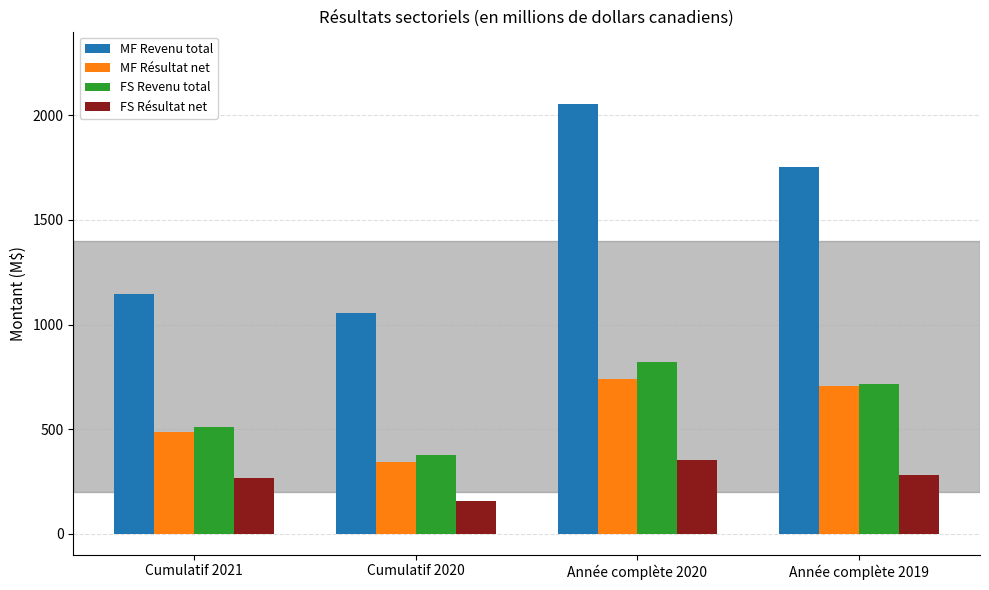

Reading right to left, what are all the values shown in this chart?

MF Revenu total: Année complète 2019=1751	Année complète 2020=2054	Cumulatif 2020=1056	Cumulatif 2021=1144
MF Résultat net: Année complète 2019=708	Année complète 2020=738	Cumulatif 2020=342	Cumulatif 2021=488
FS Revenu total: Année complète 2019=715	Année complète 2020=820	Cumulatif 2020=378	Cumulatif 2021=511
FS Résultat net: Année complète 2019=279	Année complète 2020=352	Cumulatif 2020=159	Cumulatif 2021=265